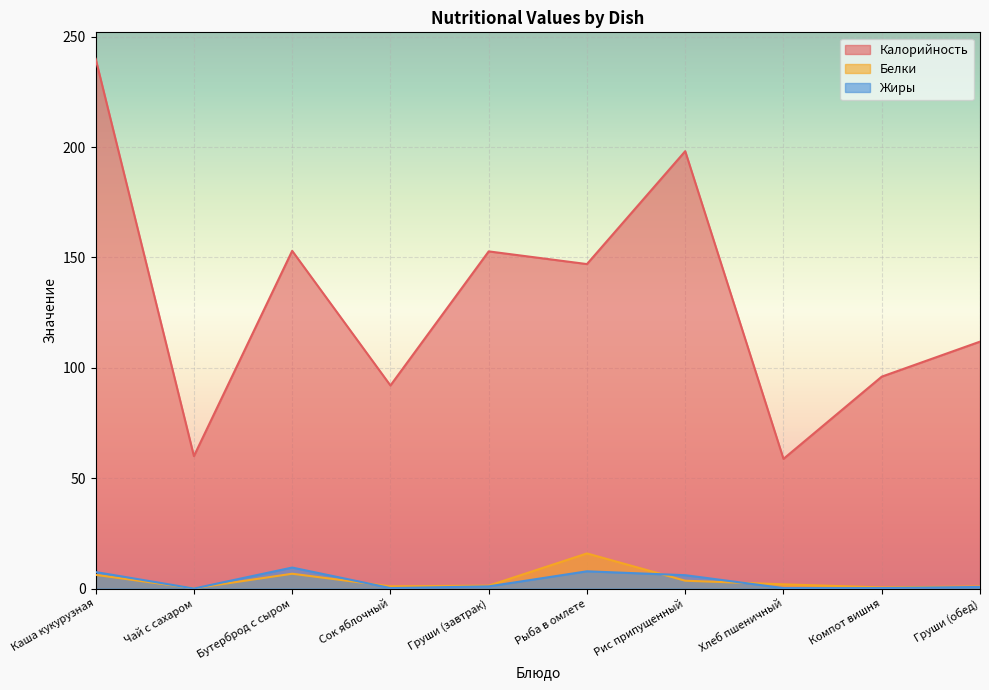

How many distinct data groups are displayed?

3